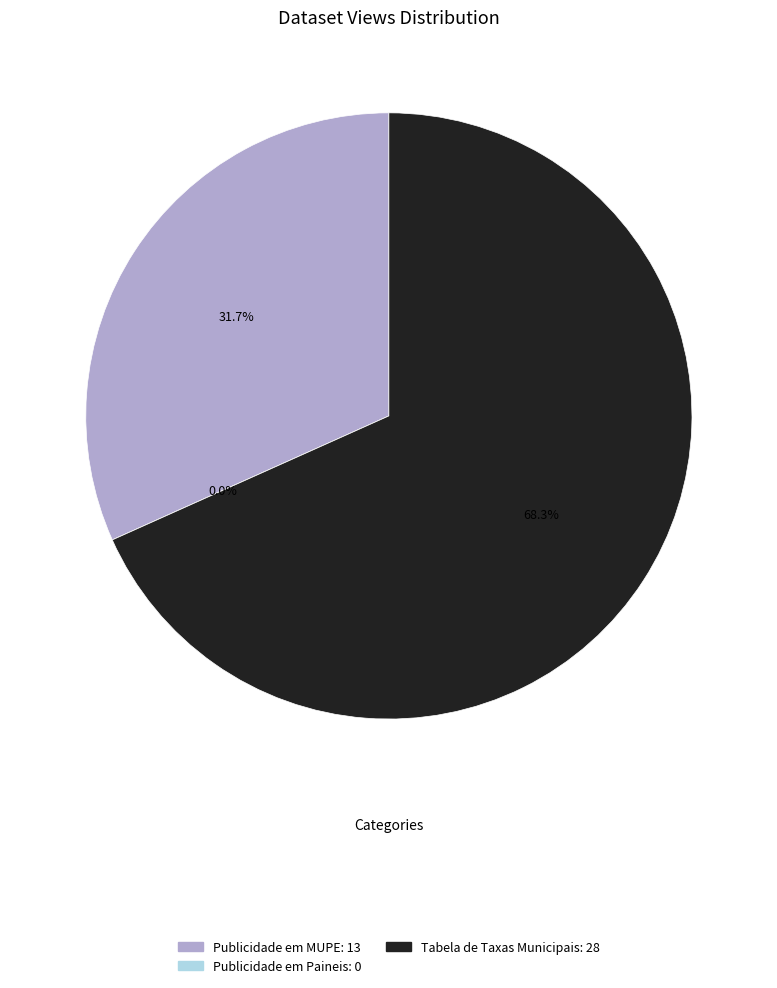

Which category accounts for the majority?

Tabela de Taxas Municipais